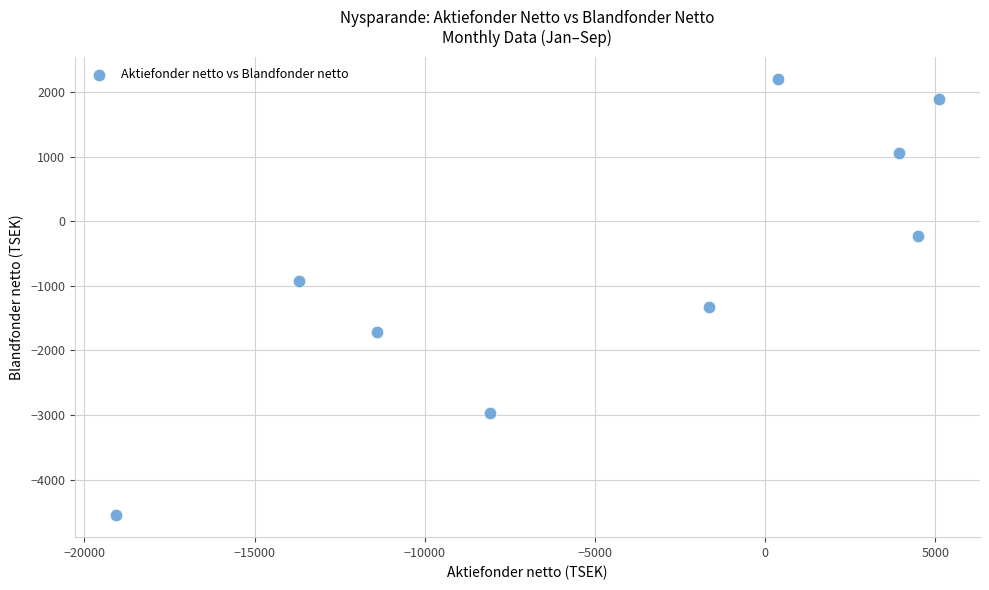

What Y value in the scatter plot is closest to -1172?

-1334.7